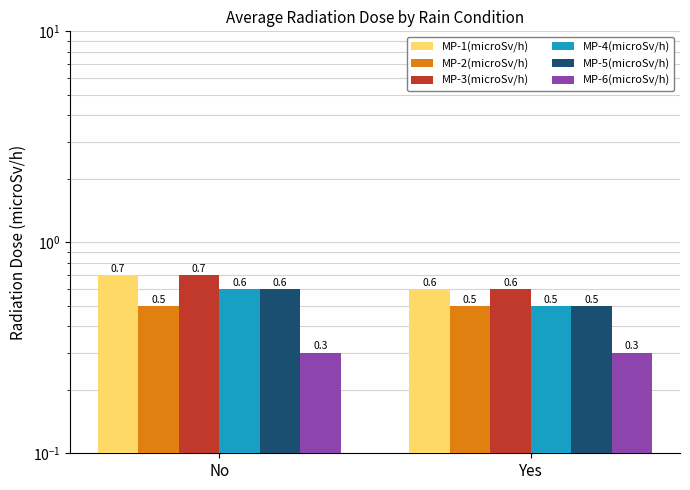

What position from the right is No?

2